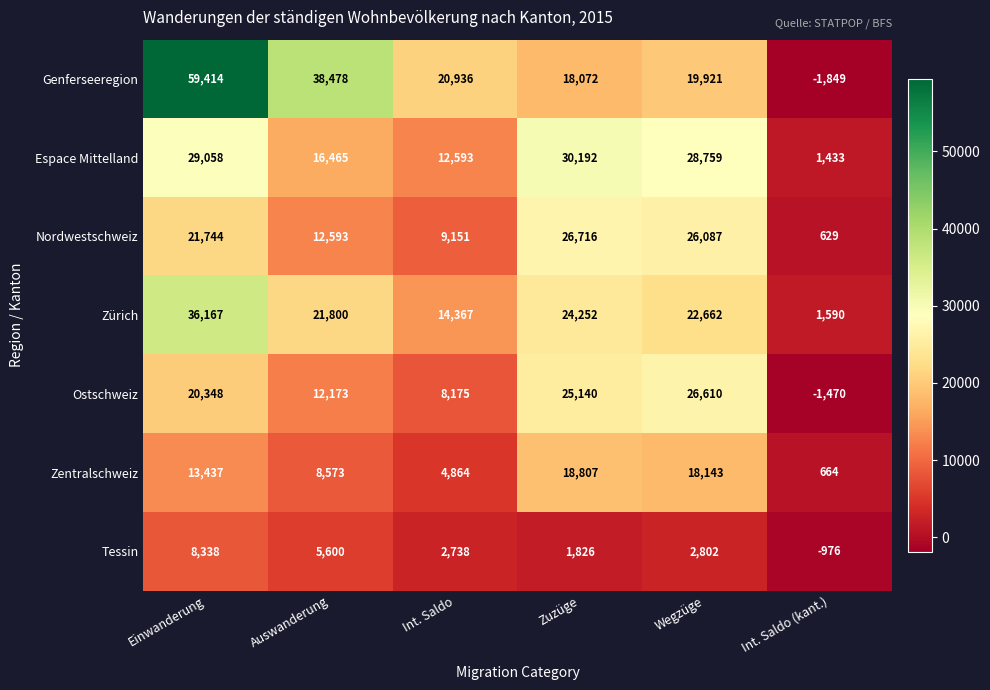

At which category does the chart reach its peak across all series?

Einwanderung